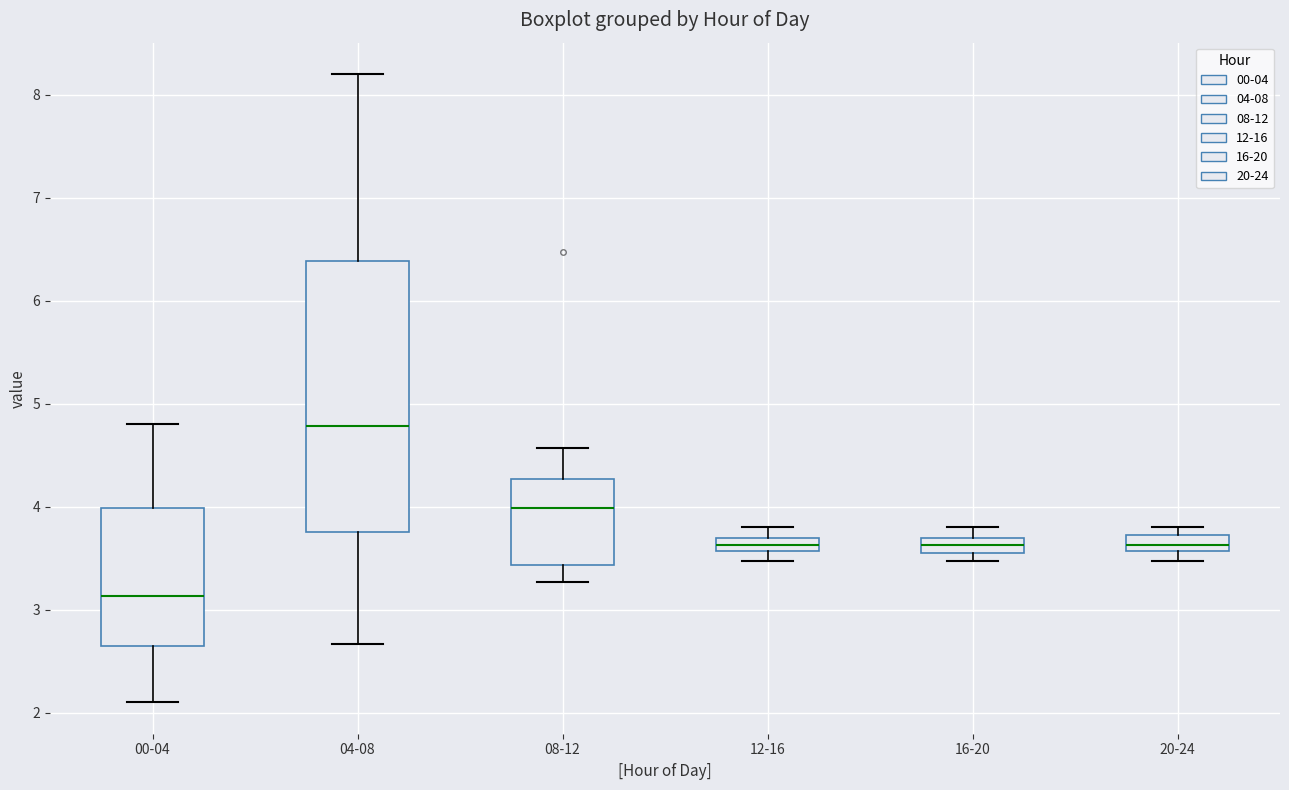

Which box is the tallest, from its lower edge to its upper edge?

04-08